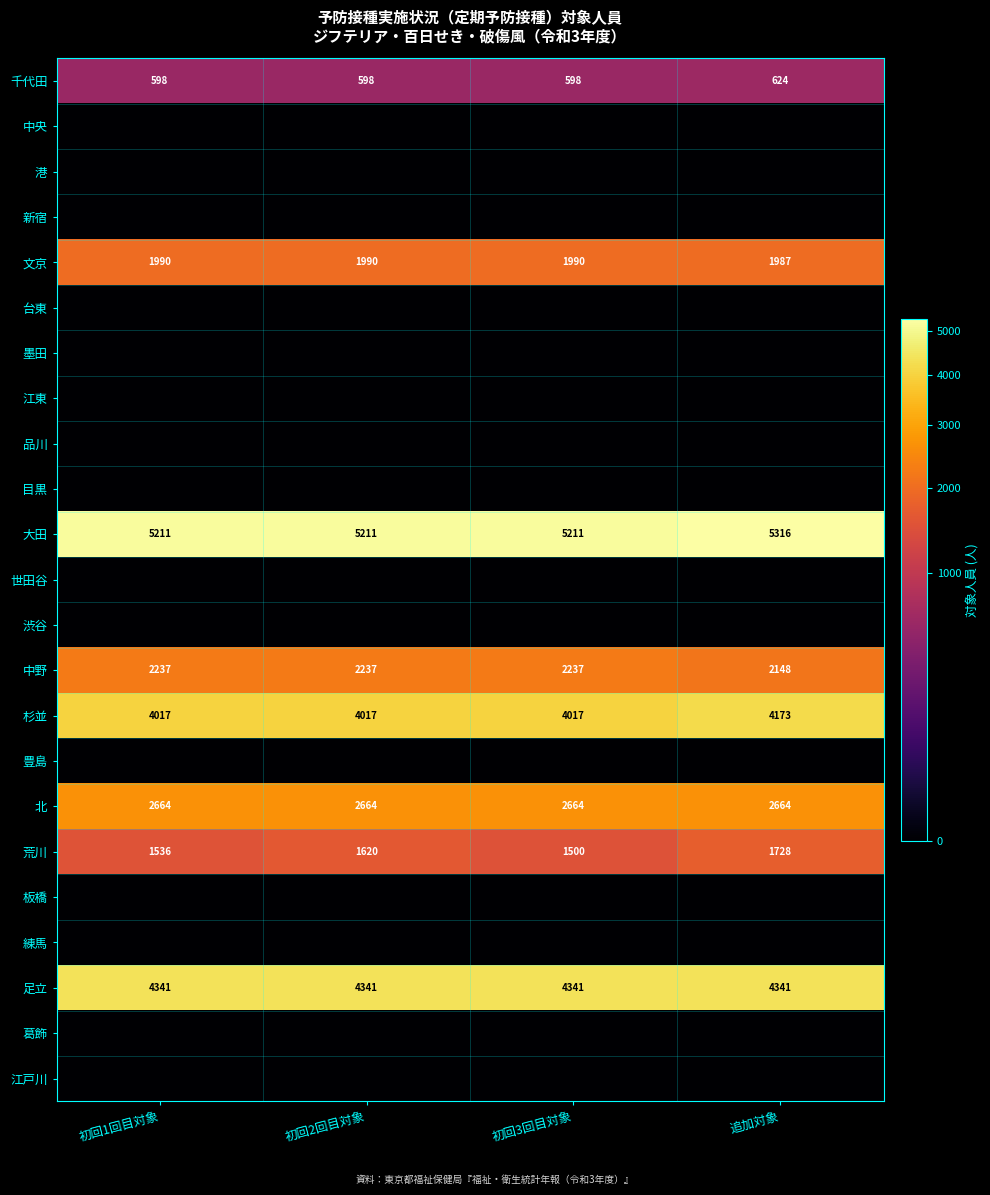

What is the difference between the highest and lowest values at 初回1回目対象?

5211